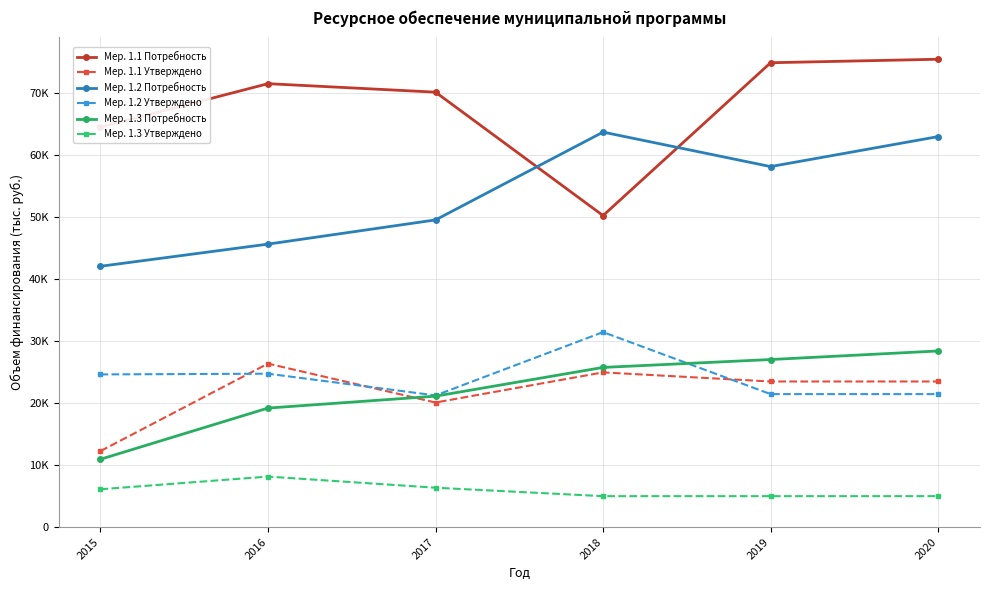

Does the chart have visible grid lines?

Yes